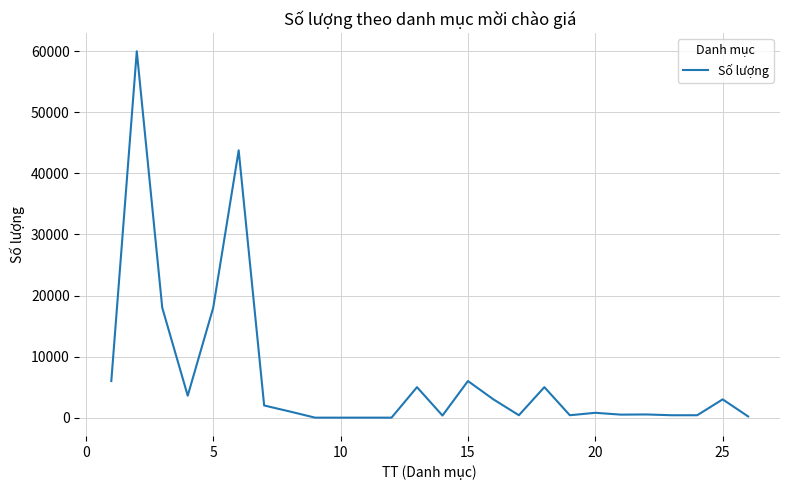

What is the difference between the maximum and minimum values?

59995